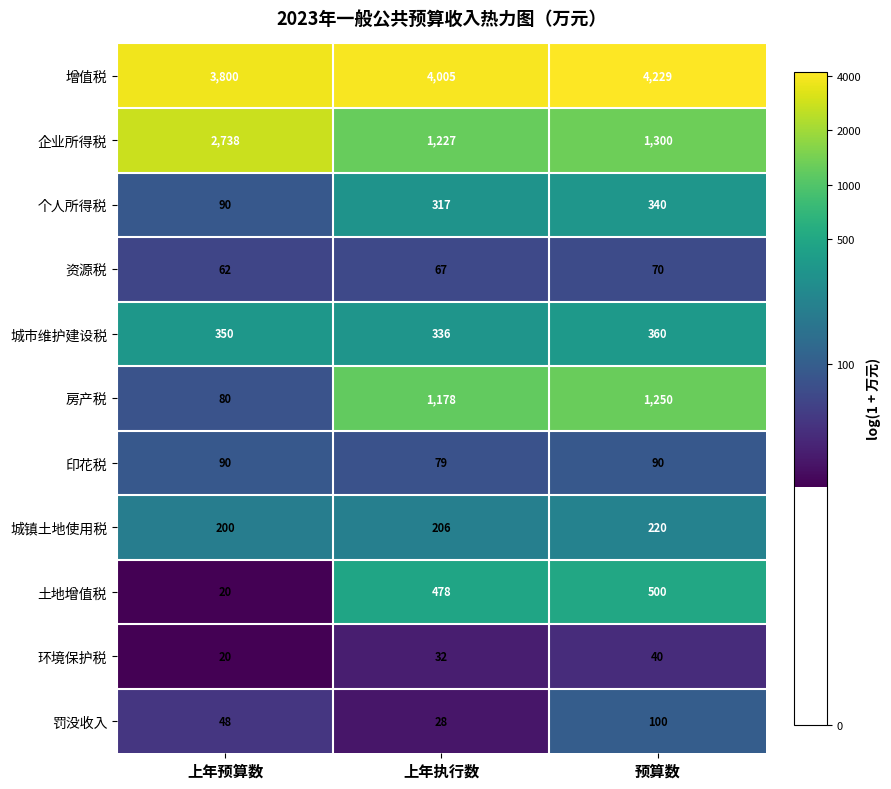

True or false: 城镇土地使用税 has a value of 42 at 上年执行数.

False